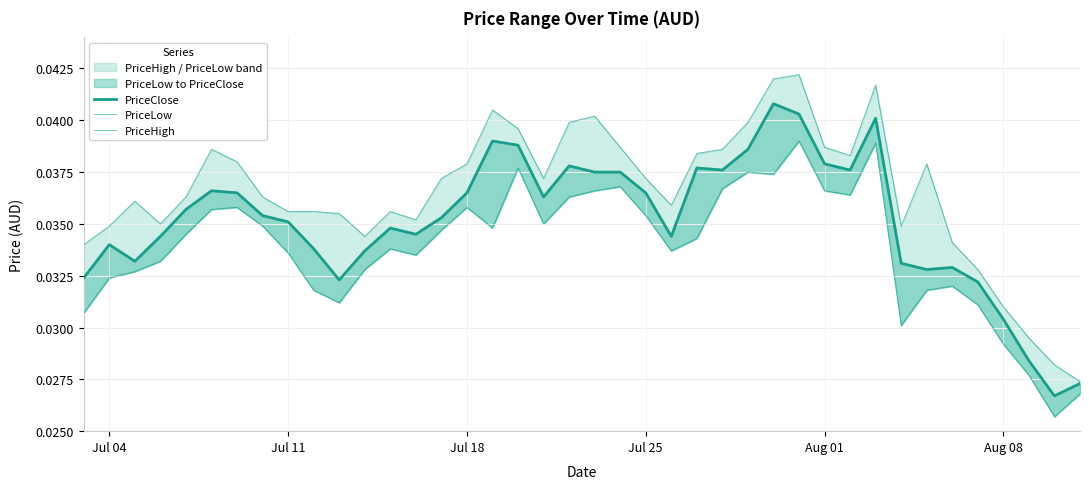

True or false: PriceHigh and PriceLow cross at least once.

False